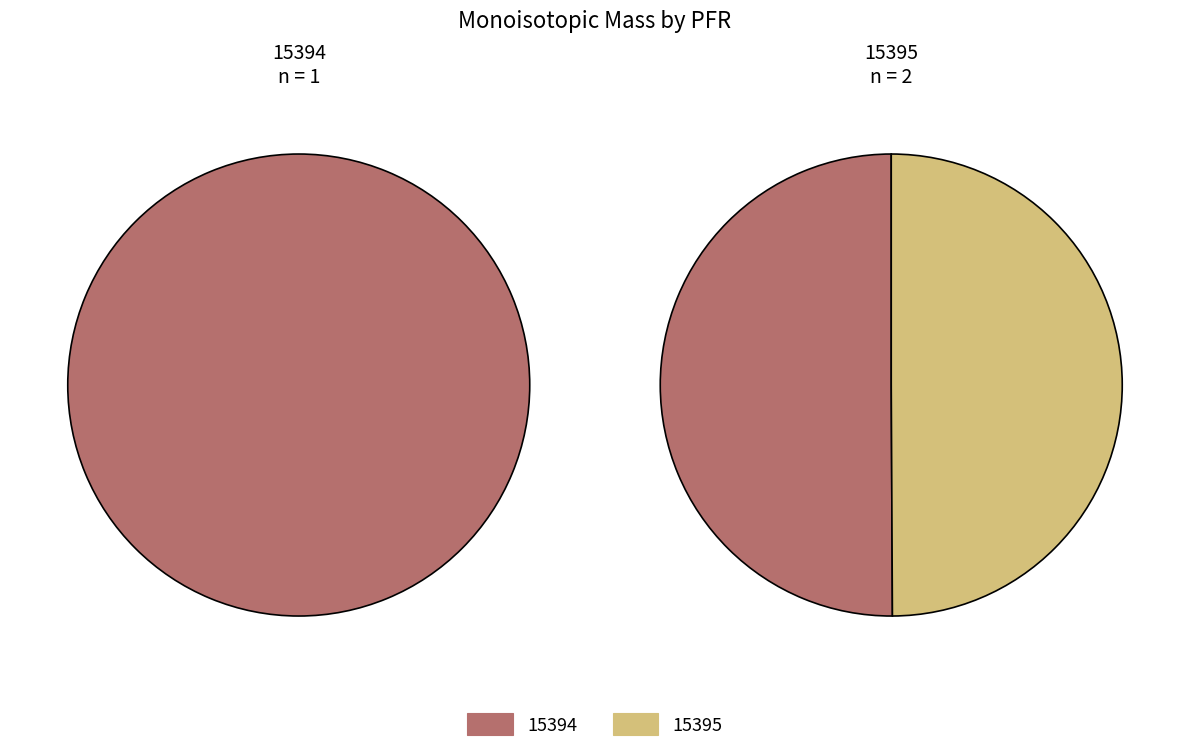

To the nearest percent, what percentage of the pie is 15395?

50%